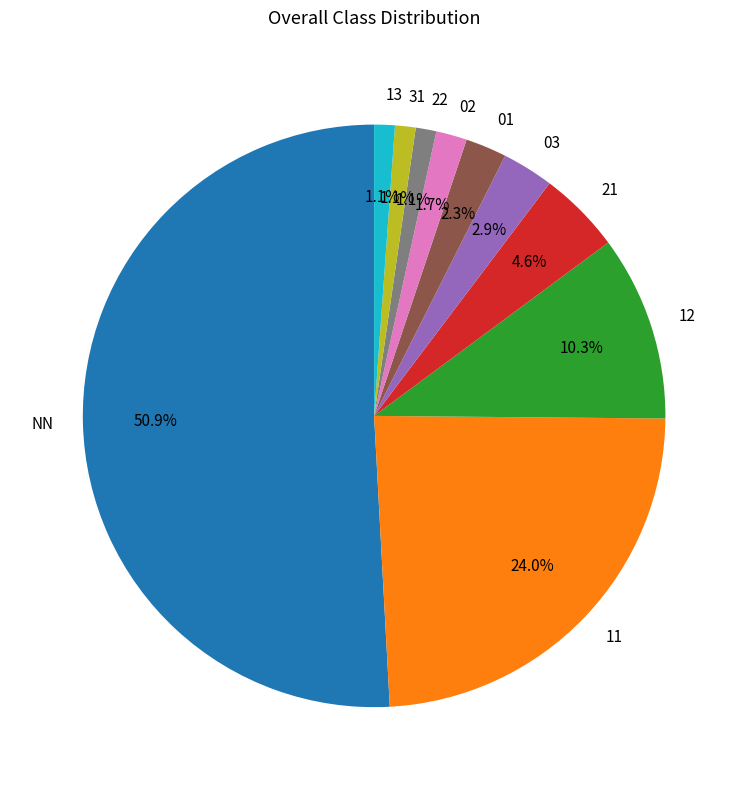

Count the number of slices in the pie.

10